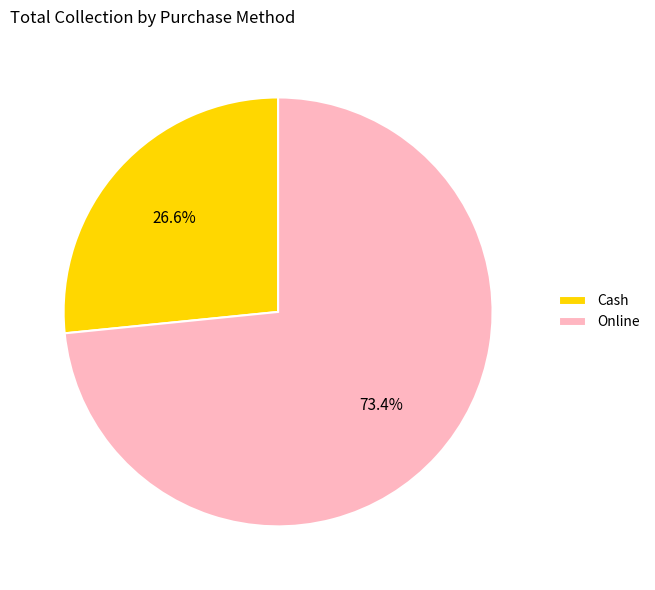

To the nearest percent, what is the difference between the largest and smallest slice percentages?

47%